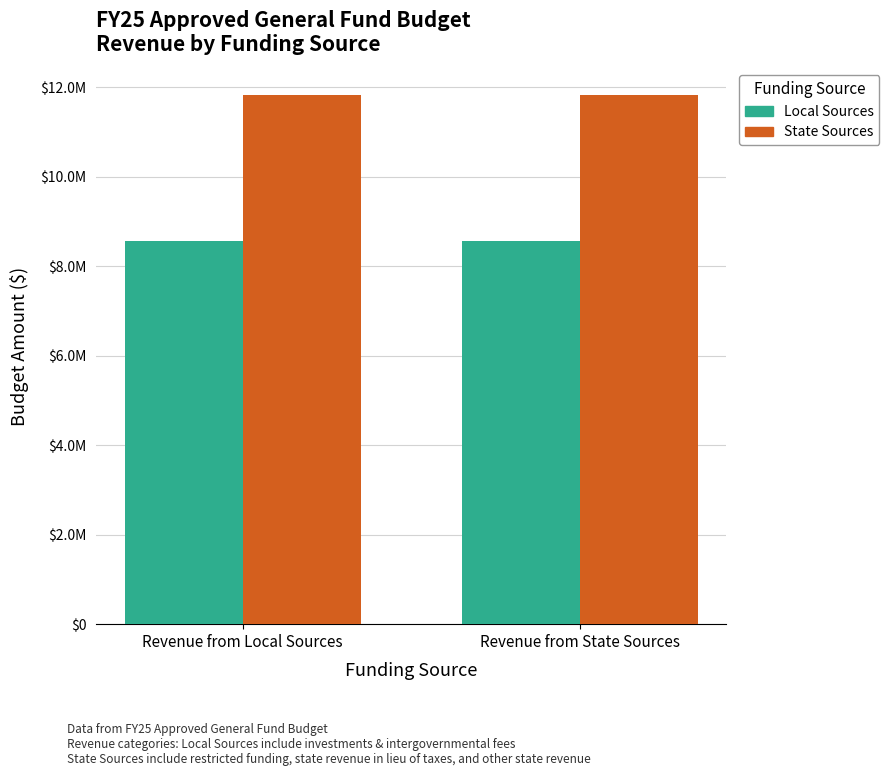

What are all the series names shown in the legend?

Local Sources, State Sources